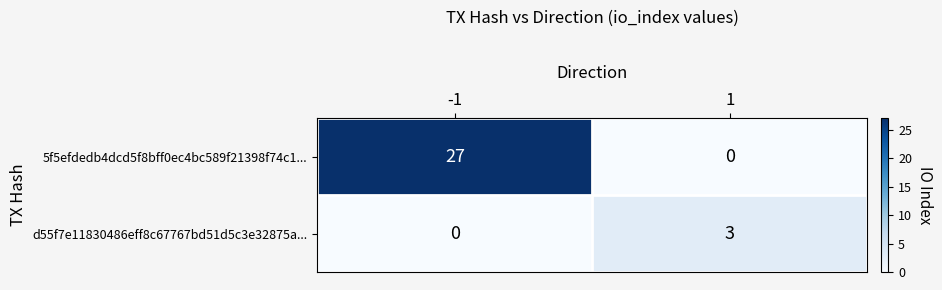

How many categories are shown in the chart?

2